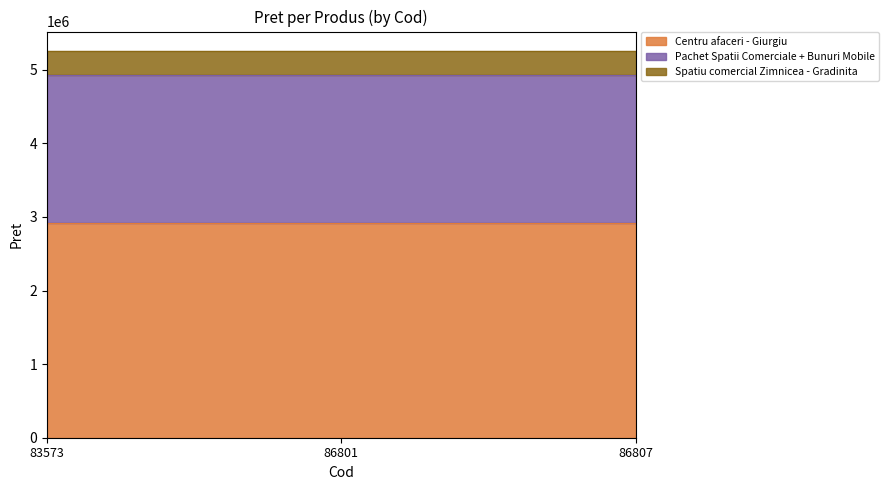

How many lines are shown in the chart?

3